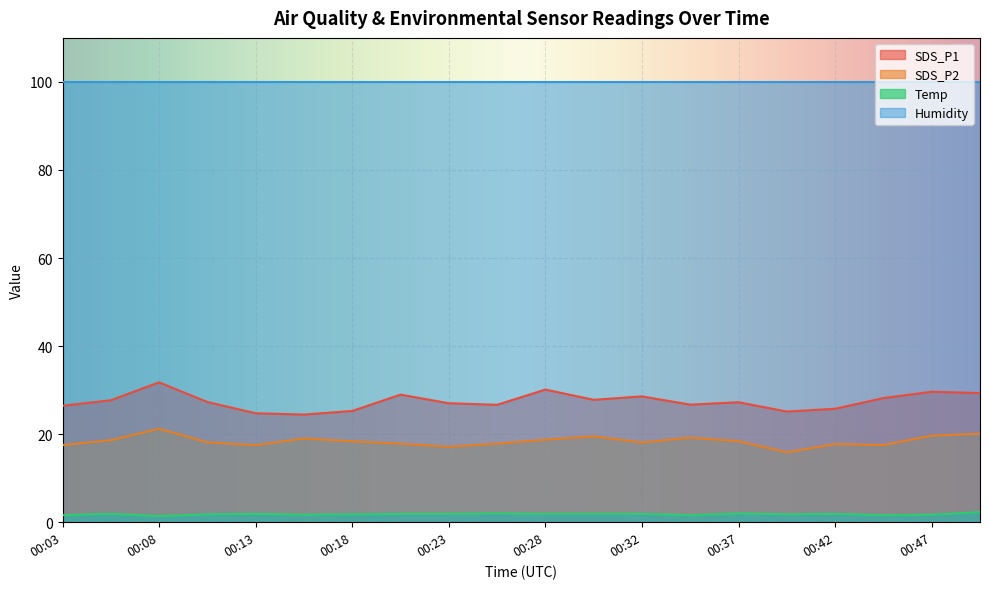

Rank the series at 00:23 from highest to lowest value.

Humidity, SDS_P1, SDS_P2, Temp